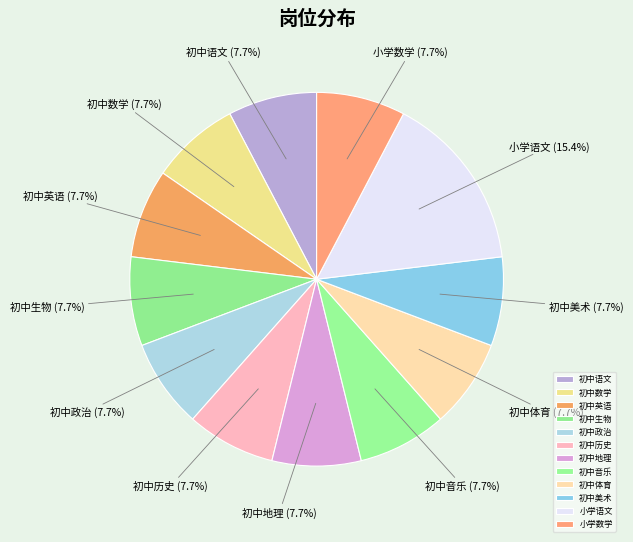

To the nearest percent, what is the combined percentage of 初中生物 and 初中音乐?

15%